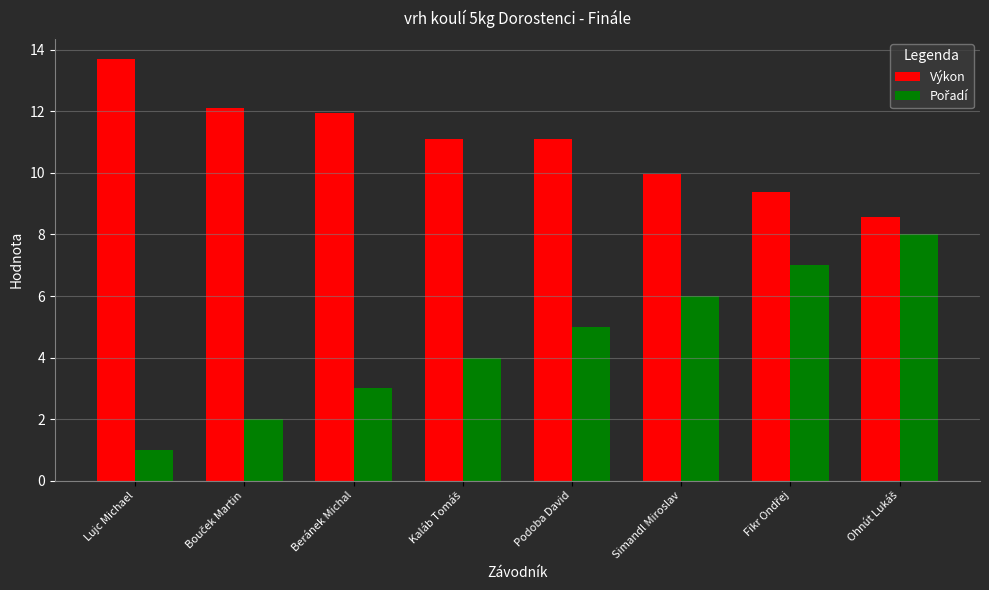

What is the difference between the maximum and minimum values in the Výkon series?

5.1